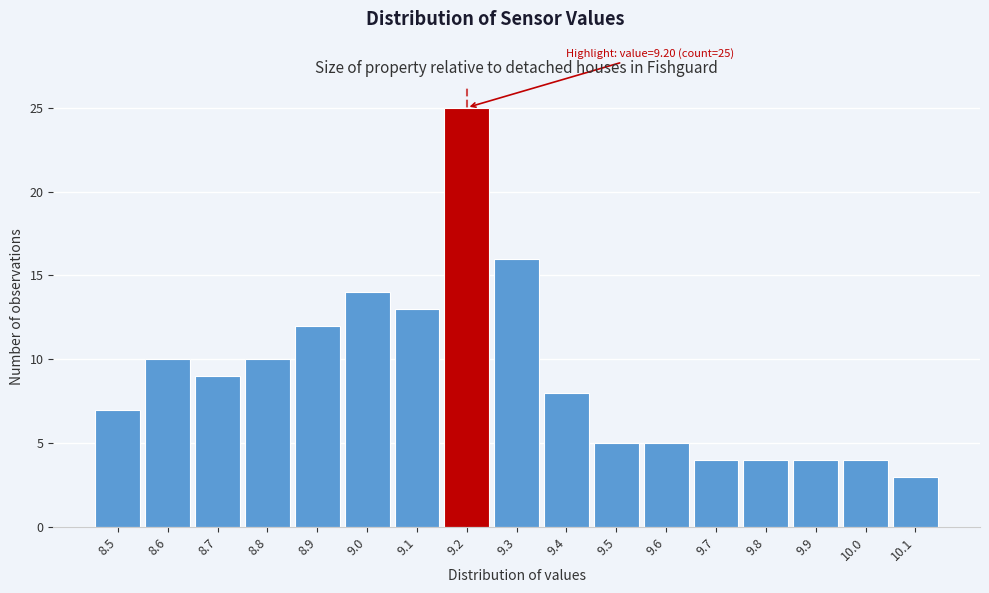

Over which range of the x-axis is the bar tallest?

9.15 to 9.25